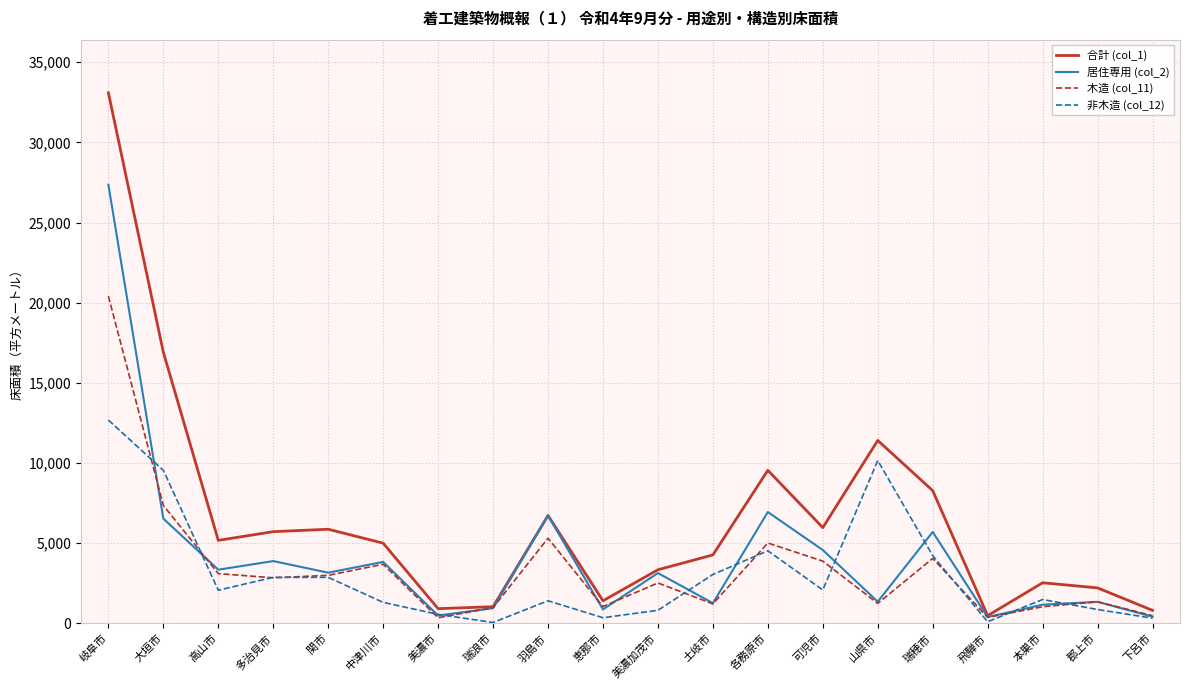

What is the greatest value displayed?

33092